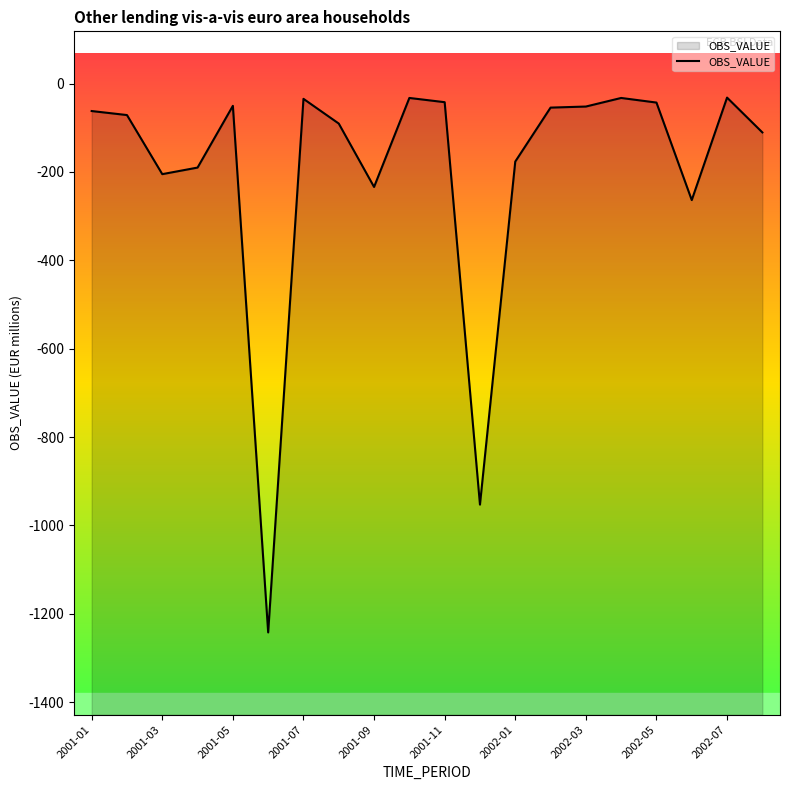

What is the minimum value shown in the chart?

-1242.2